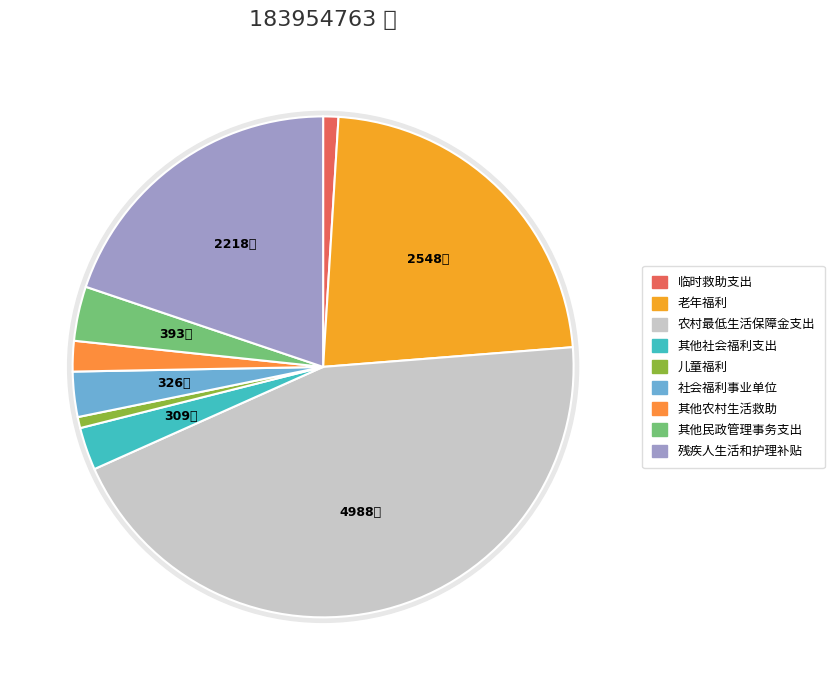

True or false: 儿童福利 accounts for 1% of the total.

True